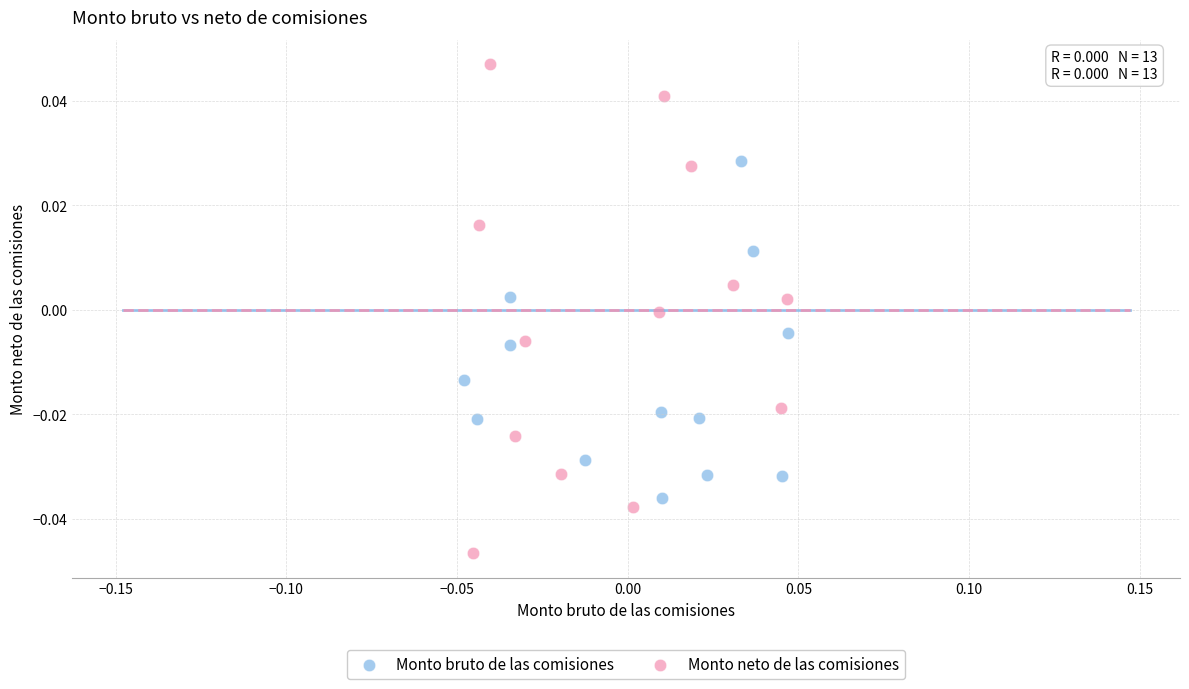

Which series has the largest Y range (max minus min)?

Monto neto de las comisiones